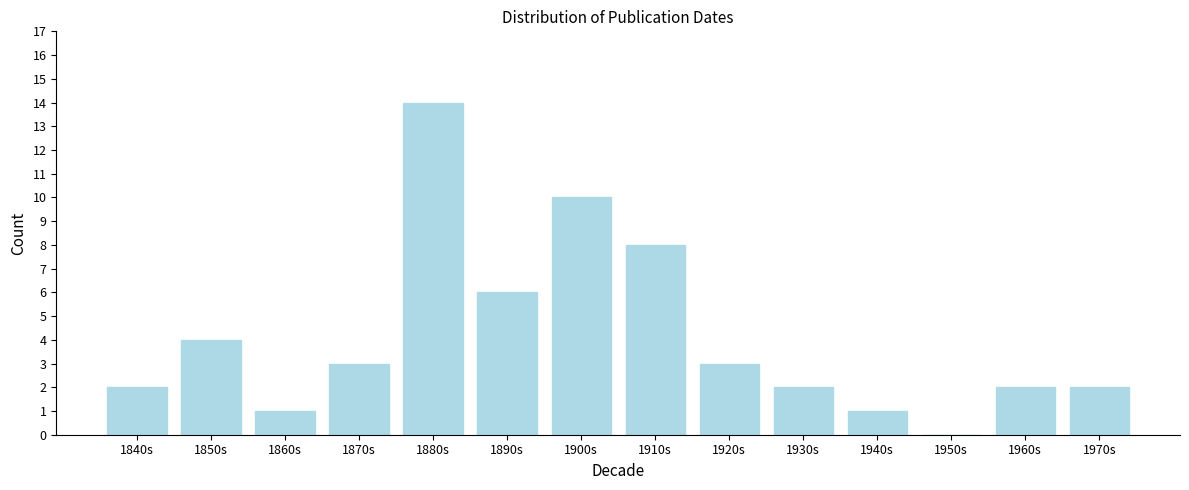

Reading right to left, list all the values displayed in this chart.

1970s=2	1960s=2	1950s=0	1940s=1	1930s=2	1920s=3	1910s=8	1900s=10	1890s=6	1880s=14	1870s=3	1860s=1	1850s=4	1840s=2